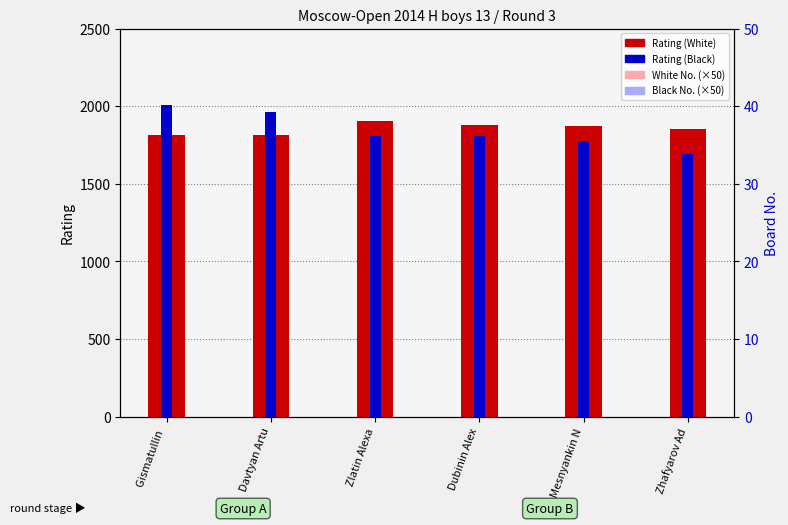

What is the sum of the Black No. (×50) values at Zhafyarov Ad and Mesnyankin N?

2550